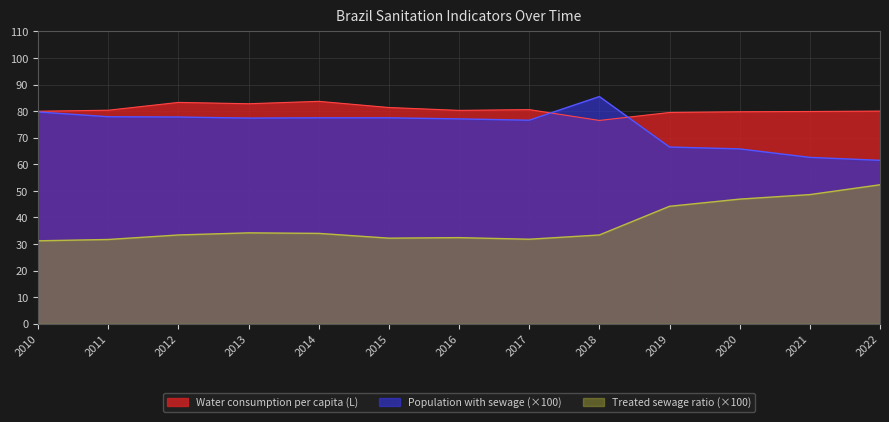

What is the maximum value for Treated sewage ratio?

52.3